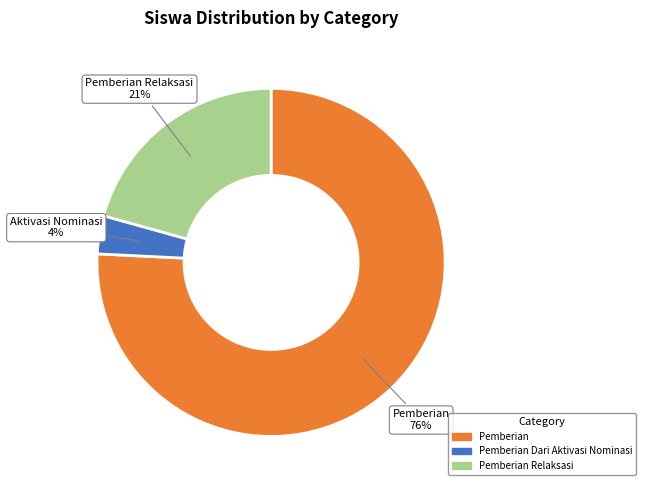

To the nearest percent, what is the average slice percentage?

33%